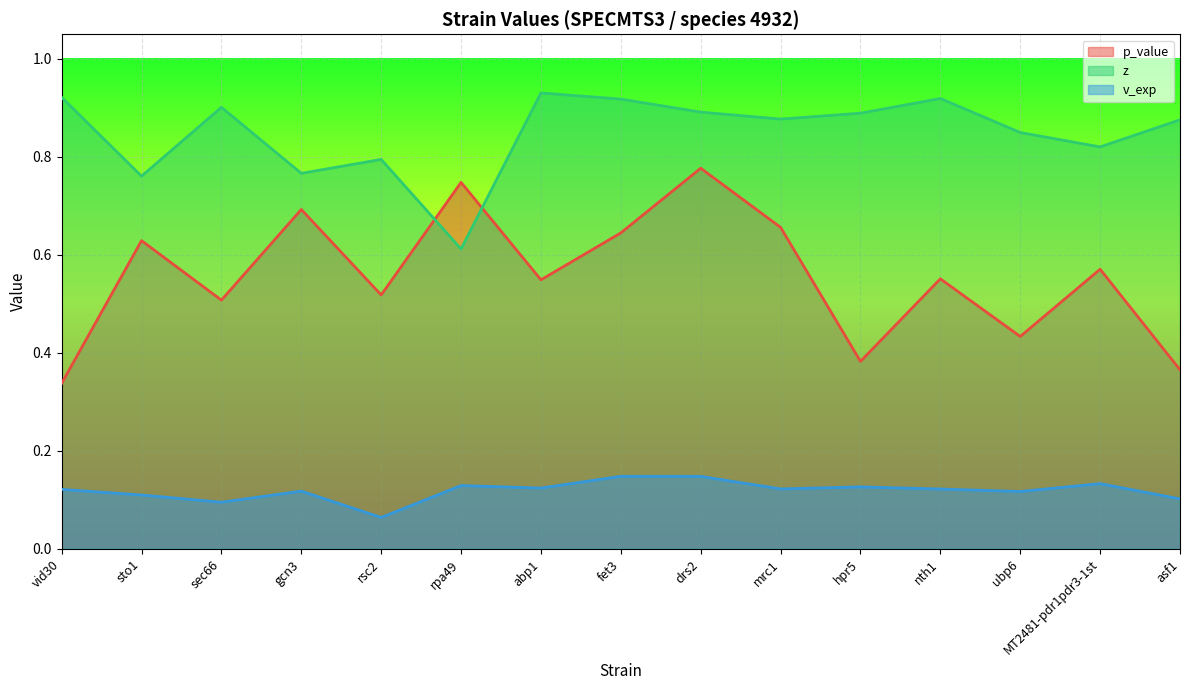

The value of p_value at ubp6 is 0.1. True or false?

False